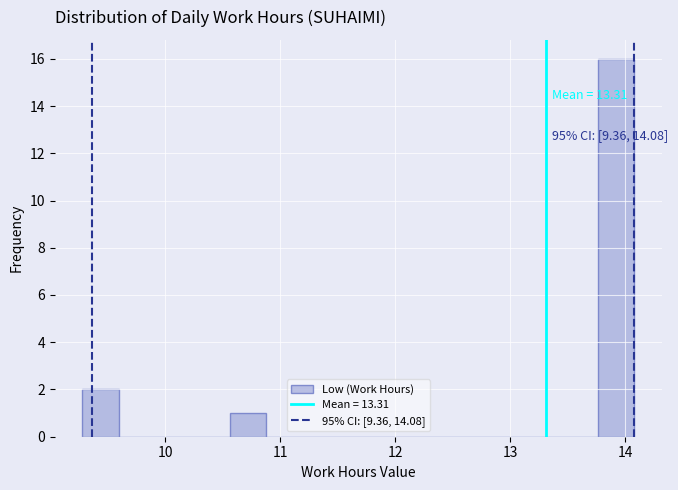

Read against the x-axis, roughly where is the centre of the tallest bar?

13.9